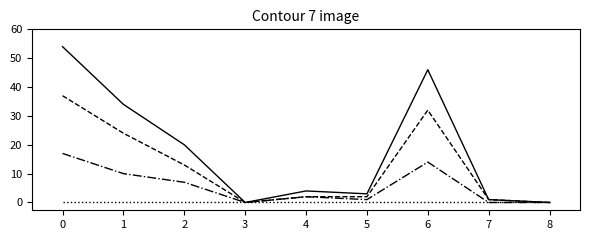

What is the total value across all series at 6?

92